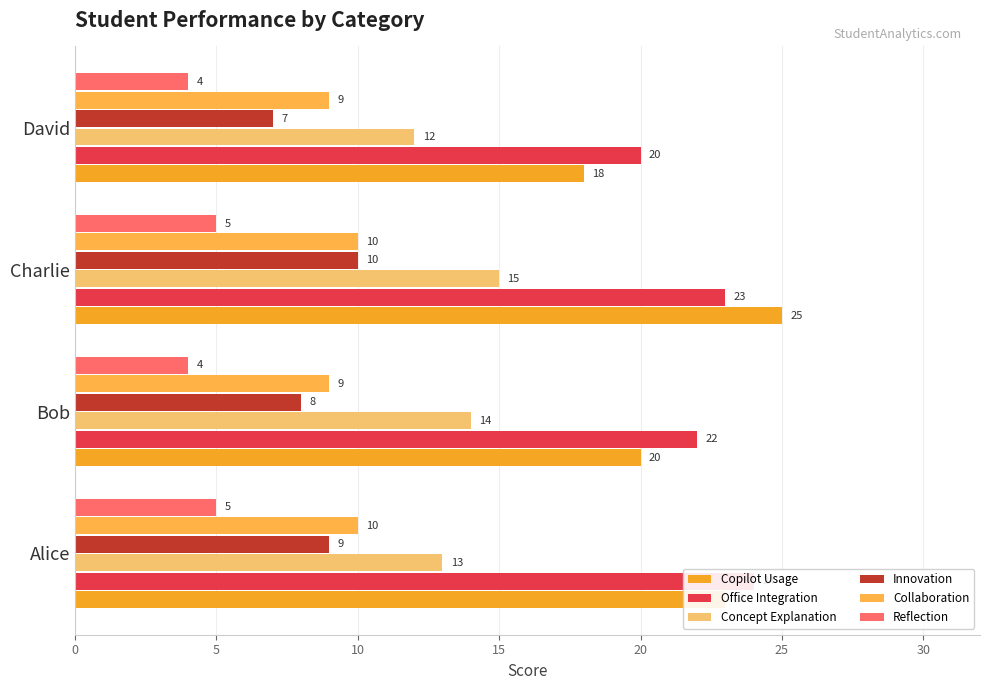

What is the difference between the maximum and minimum values in the Collaboration series?

1